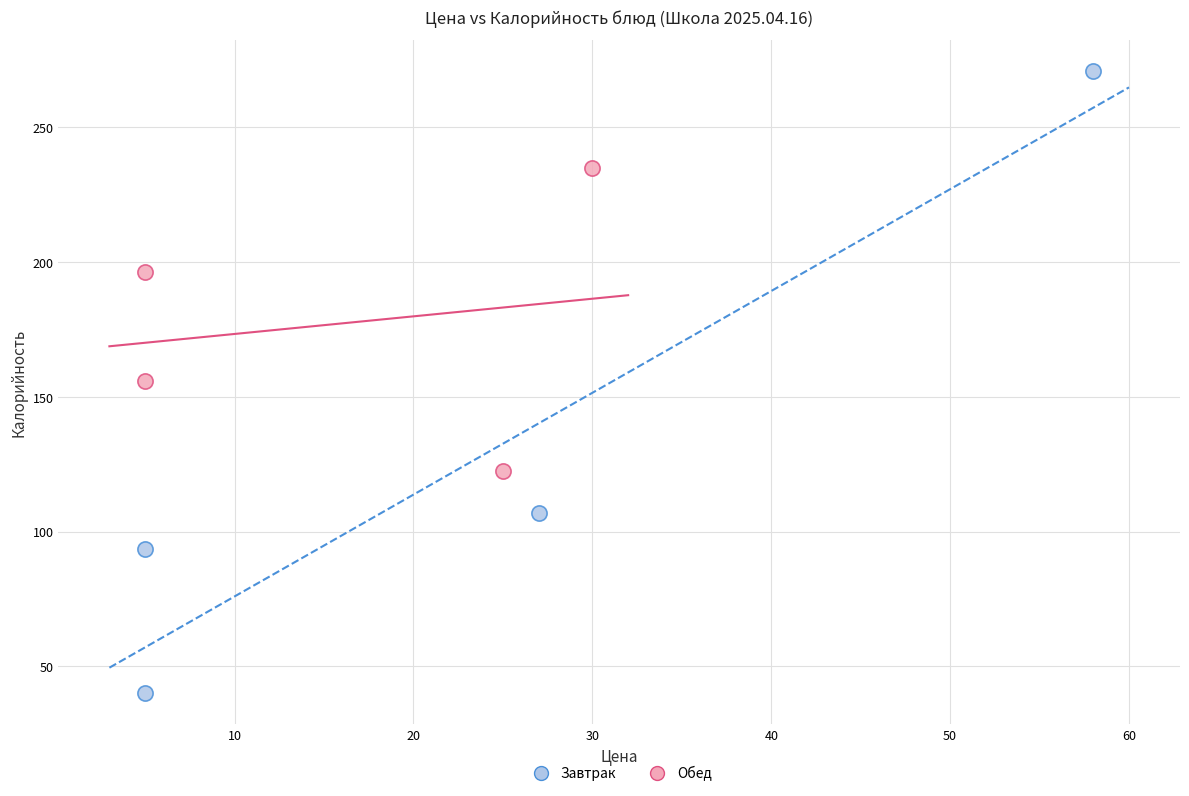

What are all the series names shown in the legend?

Завтрак, Обед